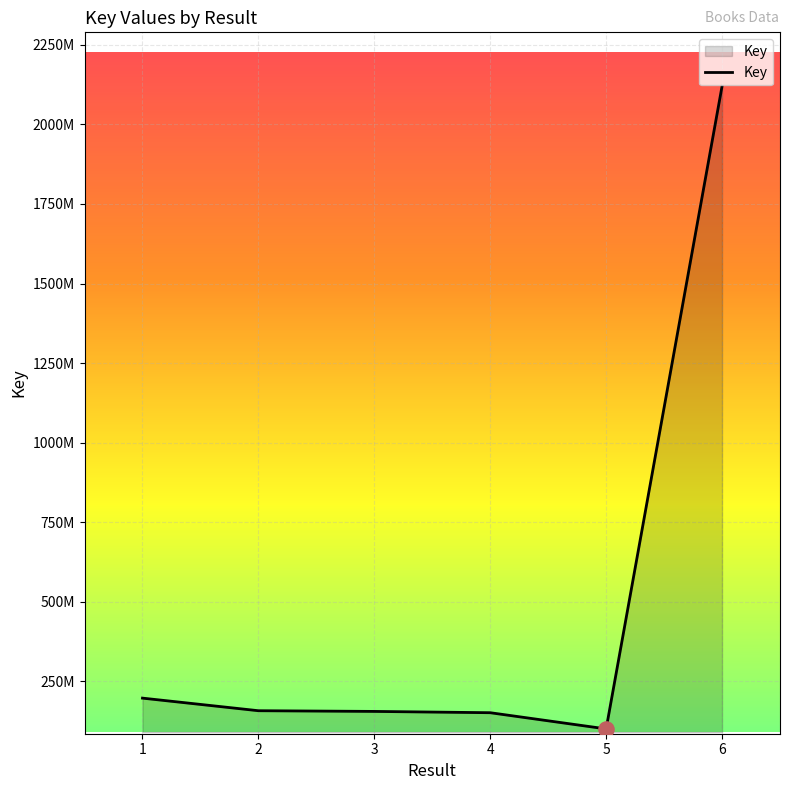

What is the ratio of the value at 2 to the value at 5?

1.6